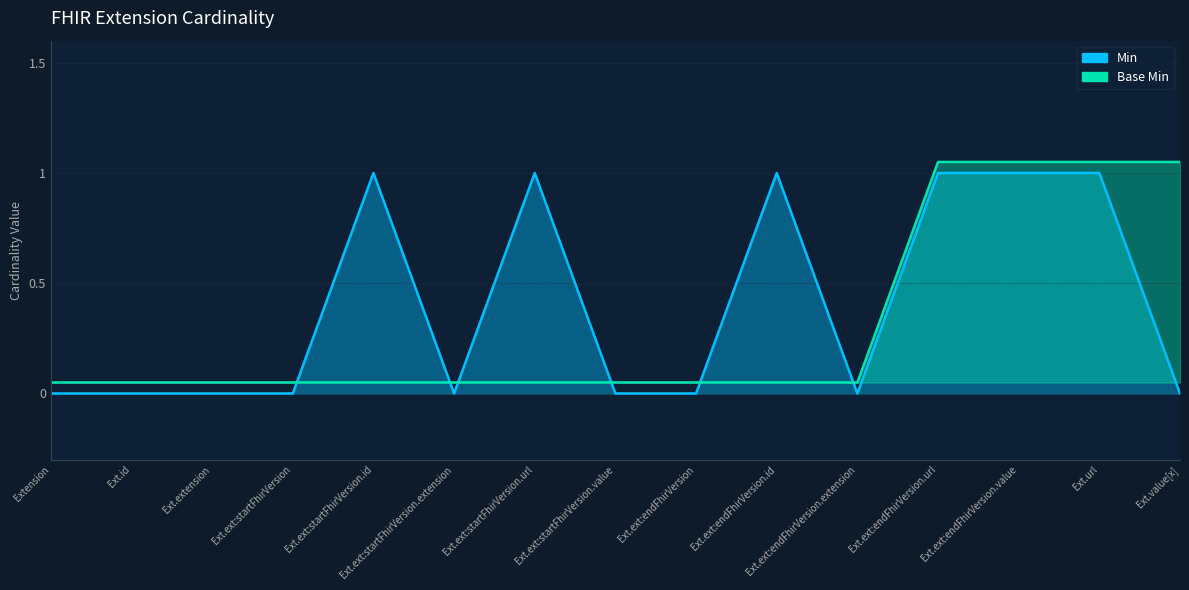

At Ext.ext:endFhirVersion.extension, list the series in order from smallest to largest.

Min, Base Min